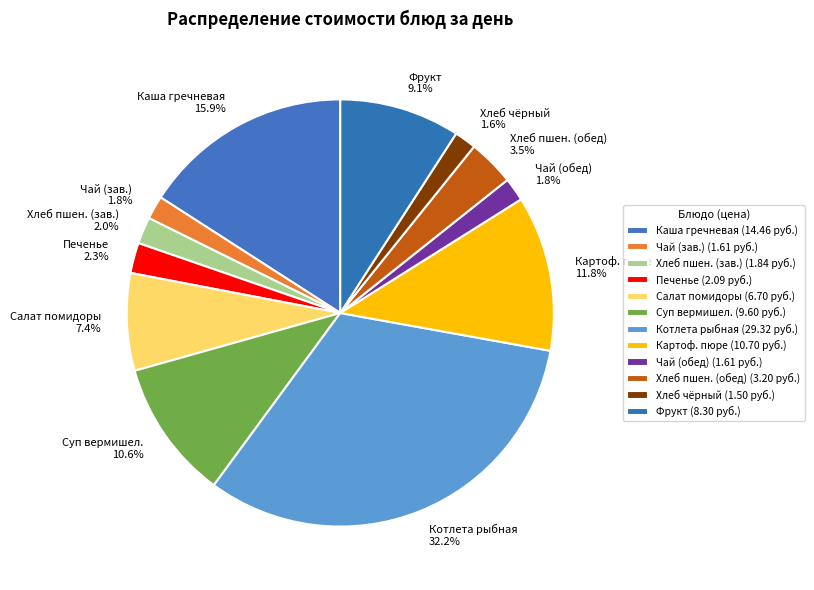

Does Хлеб пшен. (обед) represent more than half of the total?

No